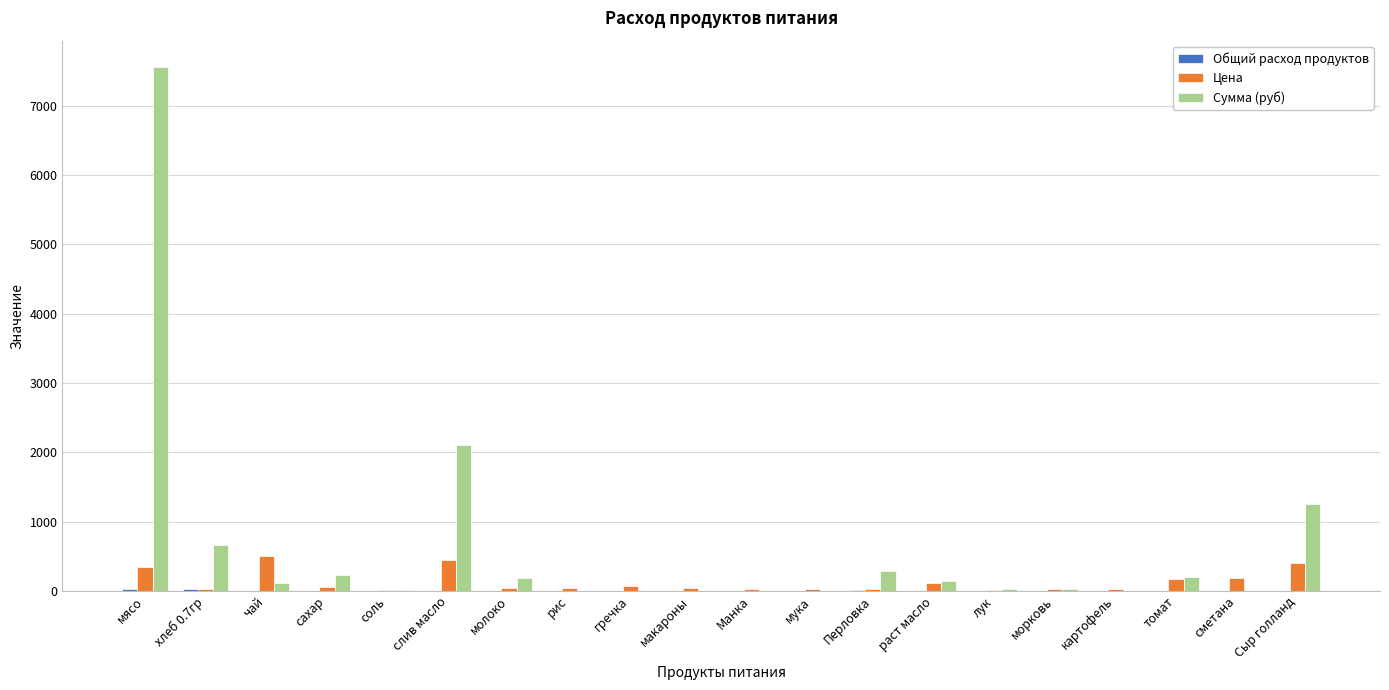

Count the number of data series in this chart.

3